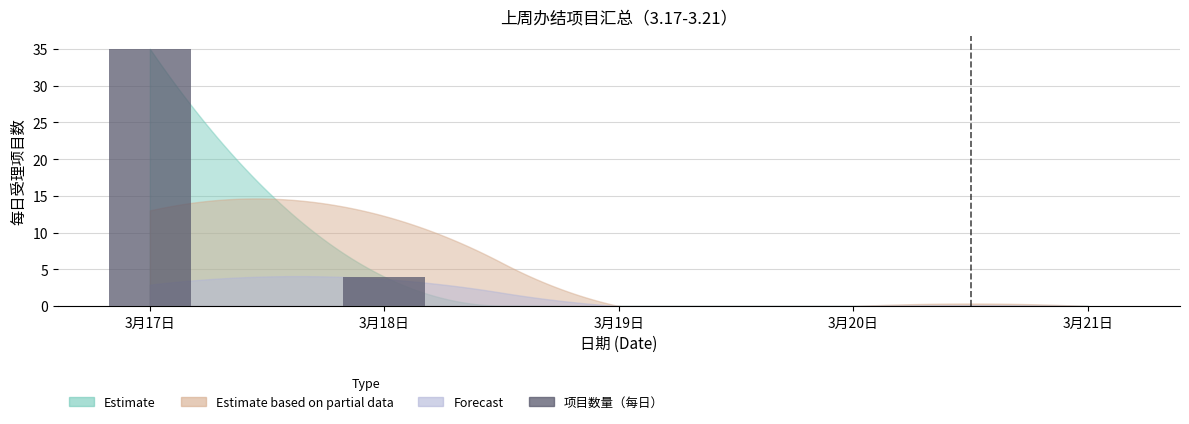

What is the average value?

8